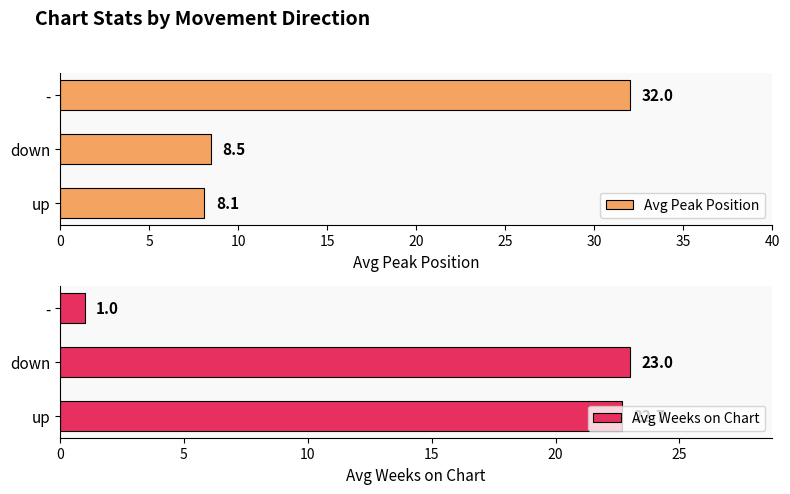

Reading right to left, transcribe all the data shown in this chart.

Avg Peak Position: 10=32.0	5=8.5	0=8.1
Avg Weeks on Chart: 10=1.0	5=23.0	0=22.7